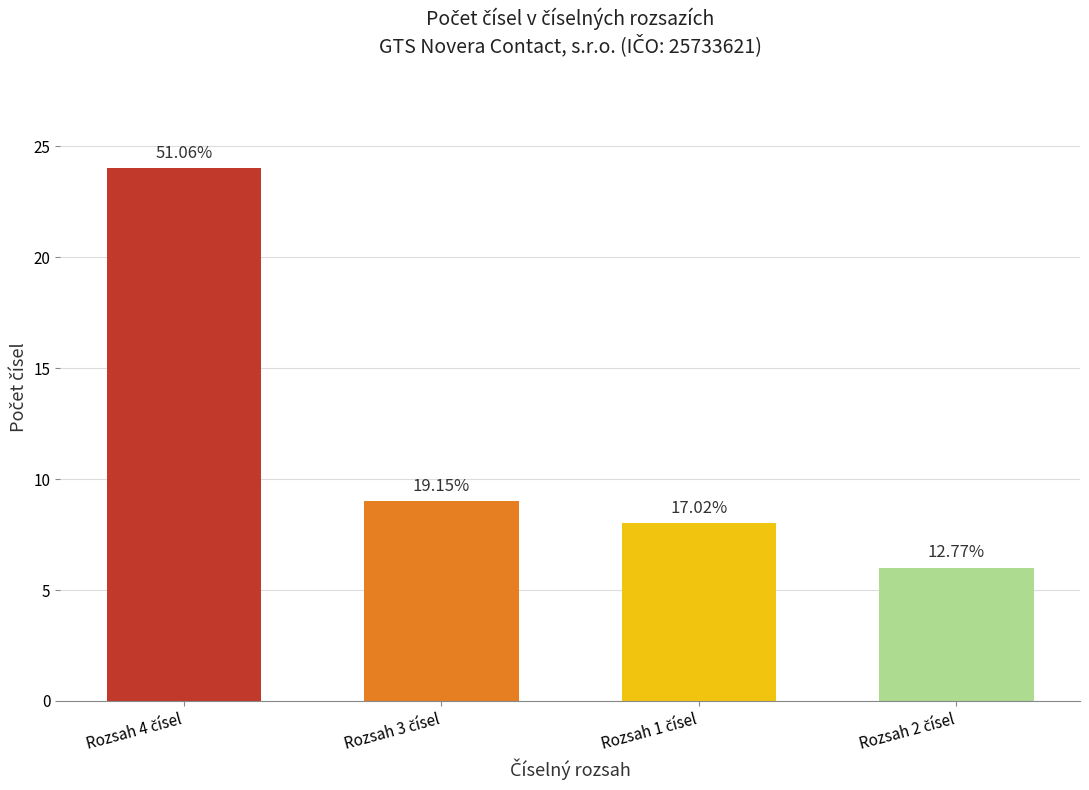

List the labels in order of value, smallest first.

Rozsah 2 čísel, Rozsah 1 čísel, Rozsah 3 čísel, Rozsah 4 čísel